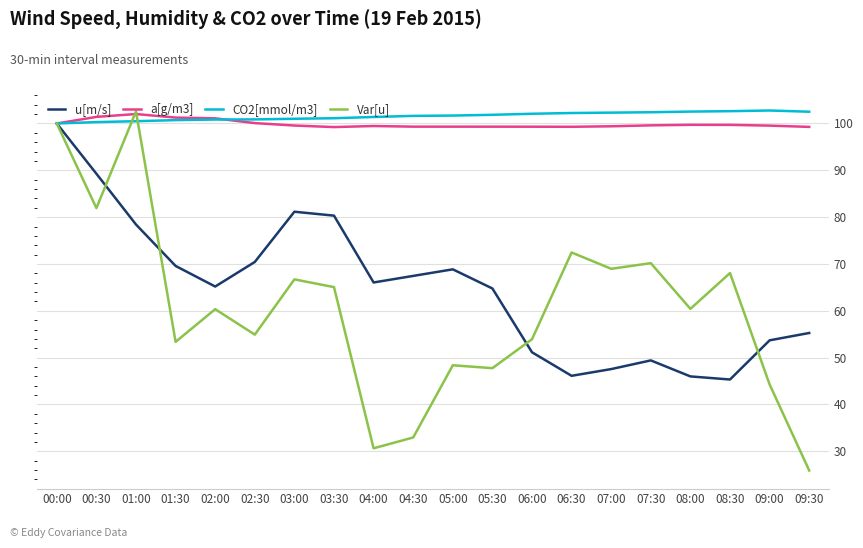

The value of a[g/m3] at 07:00 is 151.1. True or false?

False